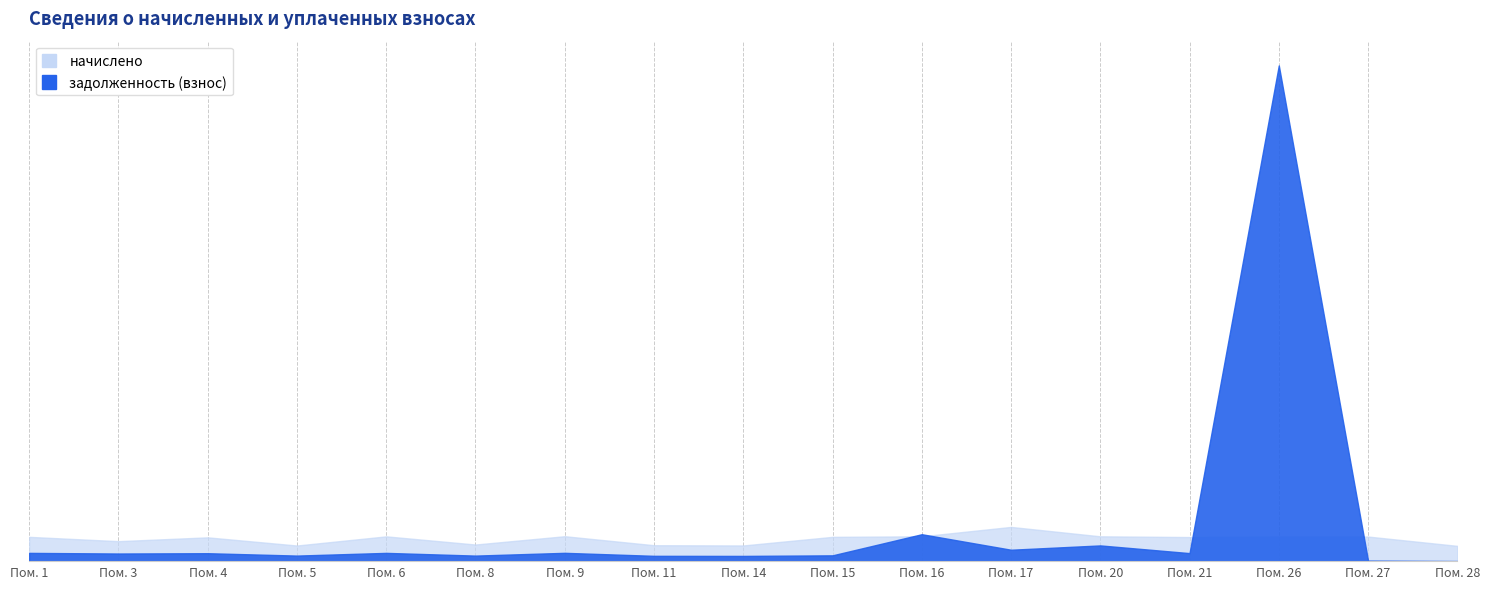

After their last crossing, which series has the higher values: задолженность (взнос) or начислено?

начислено